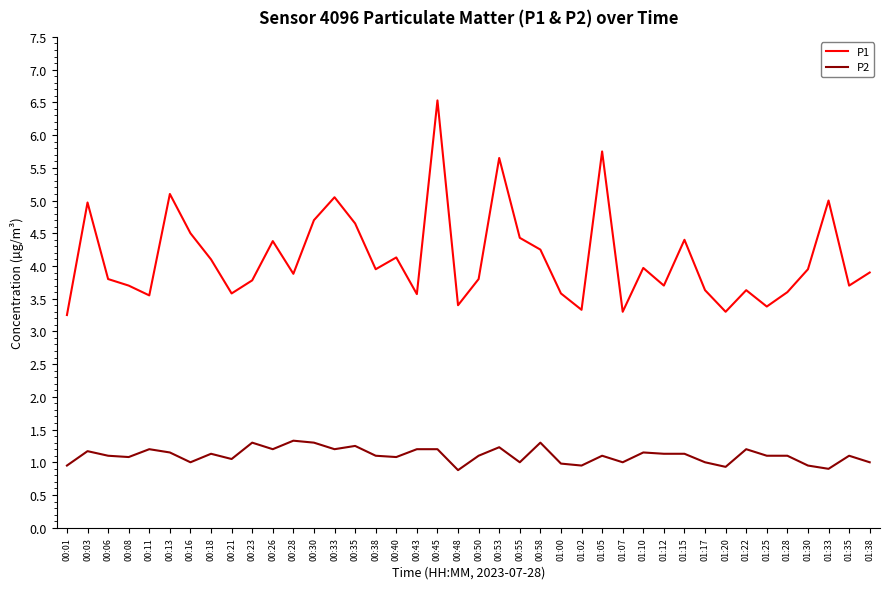

How many interior local valleys does the P1 series have?

12